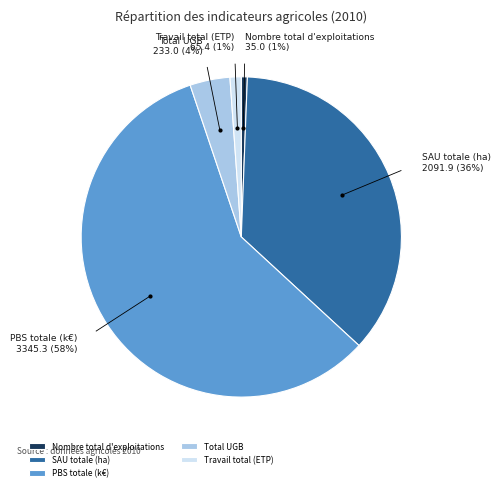

Combined, do PBS totale (k€) and SAU totale (ha) account for over 50%?

Yes